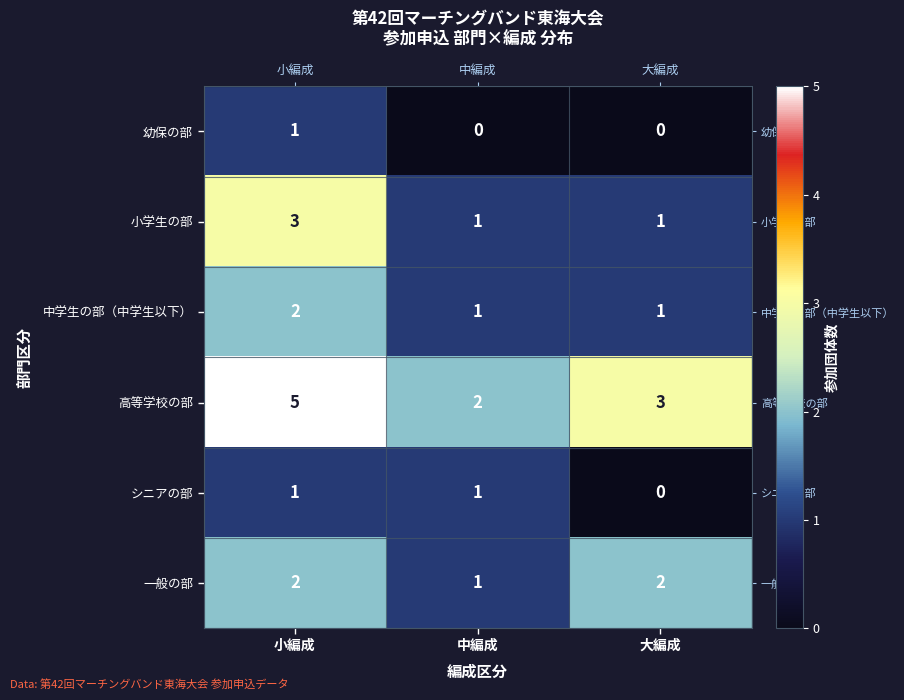

True or false: 幼保の部 has a value of 0 at 大編成.

True